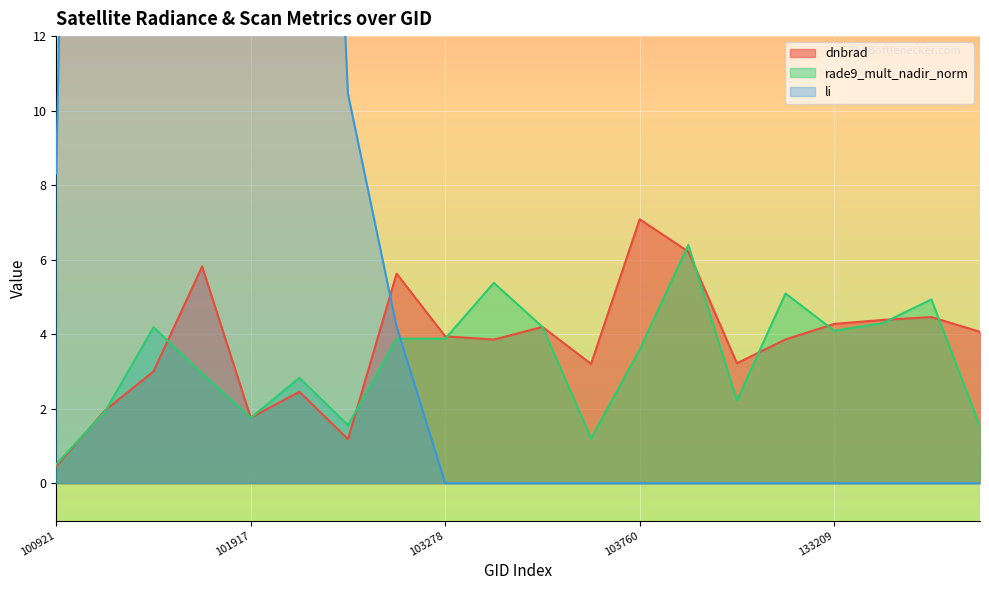

How many values in the dnbrad series exceed 3?

15